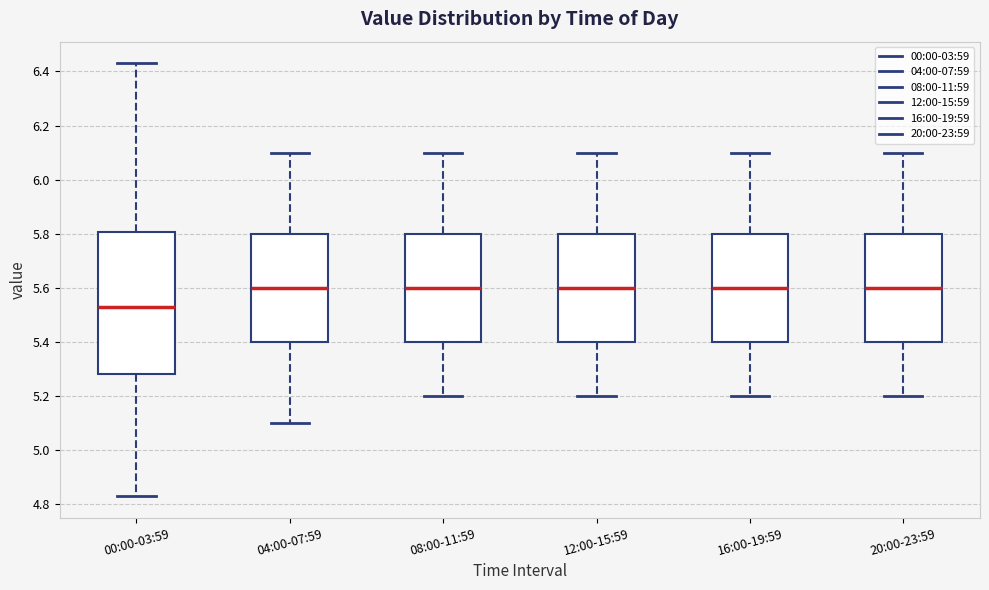

Reading left to right, read every box against the y-axis: the position of its median line, the range the box covers, and the ends of its whiskers. The values are not printed on the chart, so give them approximately, as read against the axis.

00:00-03:59: median 5.54, box 5.28 to 5.80, whiskers 4.84 to 6.44
04:00-07:59: median 5.60, box 5.40 to 5.80, whiskers 5.10 to 6.10
08:00-11:59: median 5.60, box 5.40 to 5.80, whiskers 5.20 to 6.10
12:00-15:59: median 5.60, box 5.40 to 5.80, whiskers 5.20 to 6.10
16:00-19:59: median 5.60, box 5.40 to 5.80, whiskers 5.20 to 6.10
20:00-23:59: median 5.60, box 5.40 to 5.80, whiskers 5.20 to 6.10